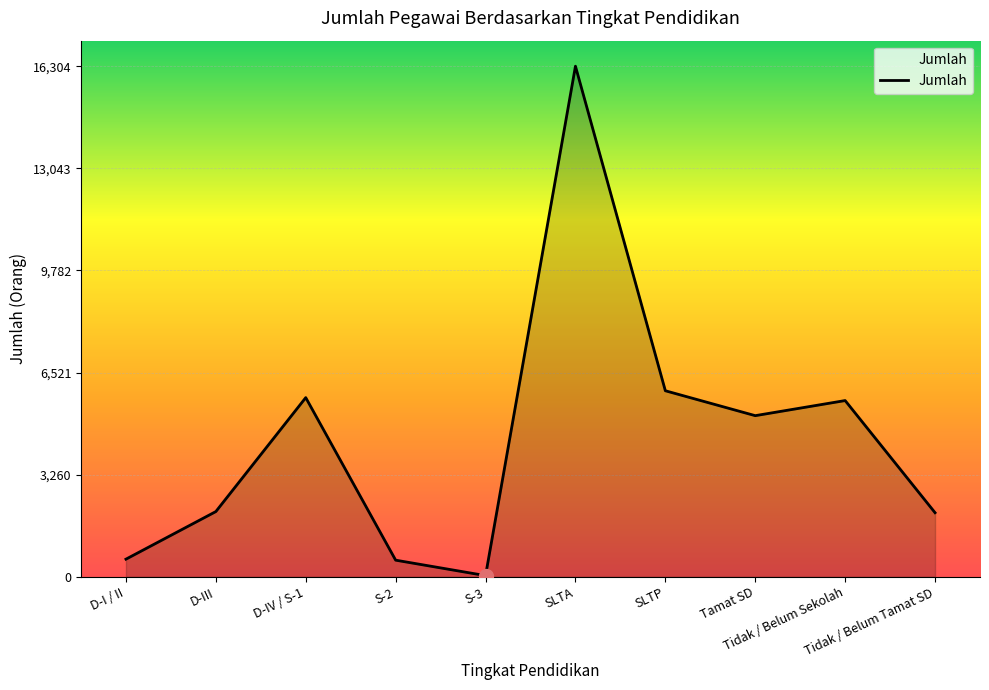

What is the difference between the maximum and minimum values?

16265